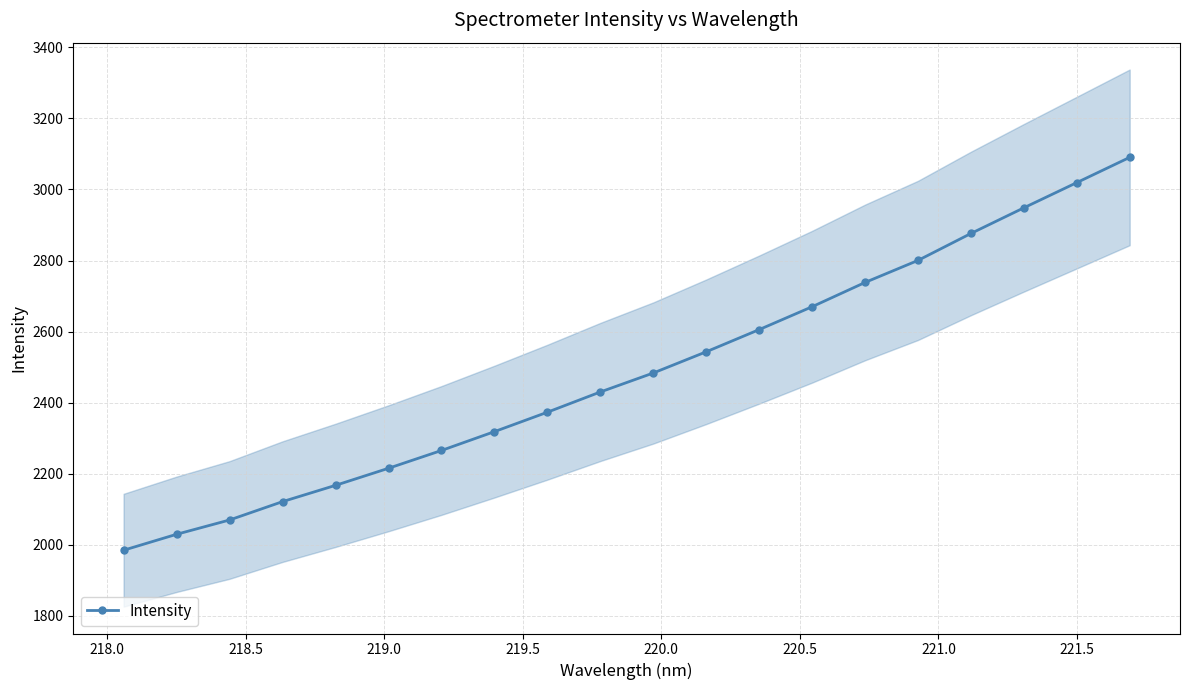

What is the value of the 7th point from the left?

2265.4